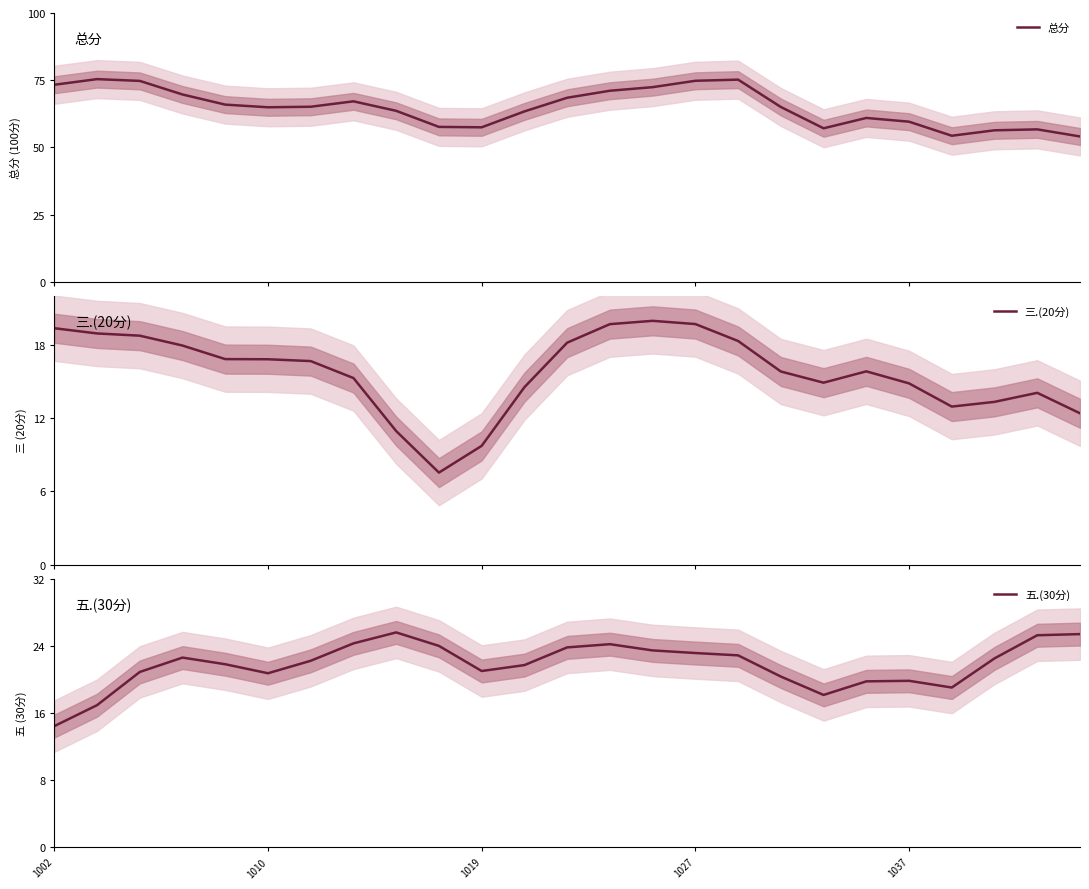

Count the number of data series in this chart.

3